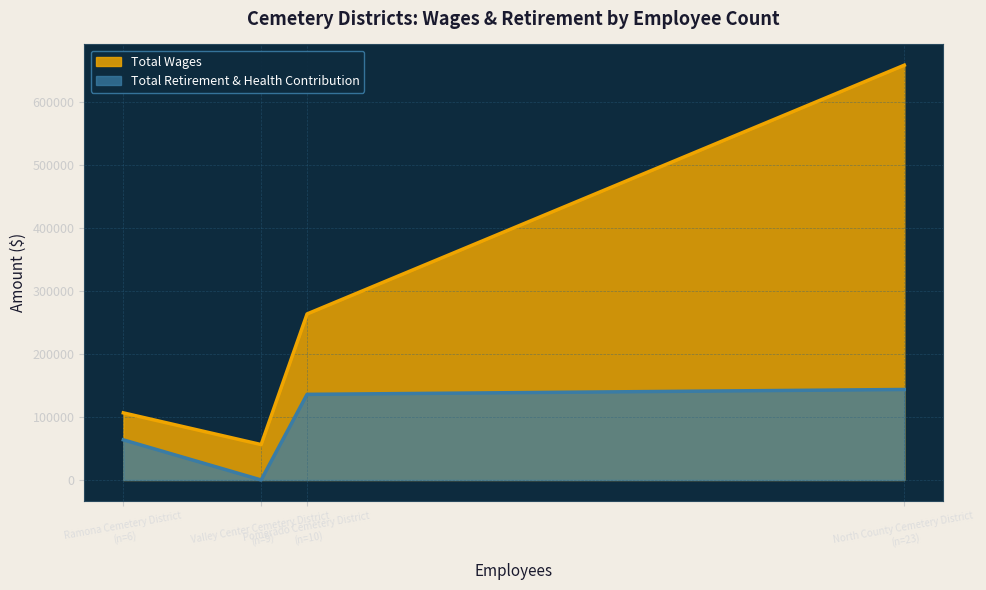

Which series changed the most between Pomerado Cemetery District and Valley Center Cemetery District?

Total Wages